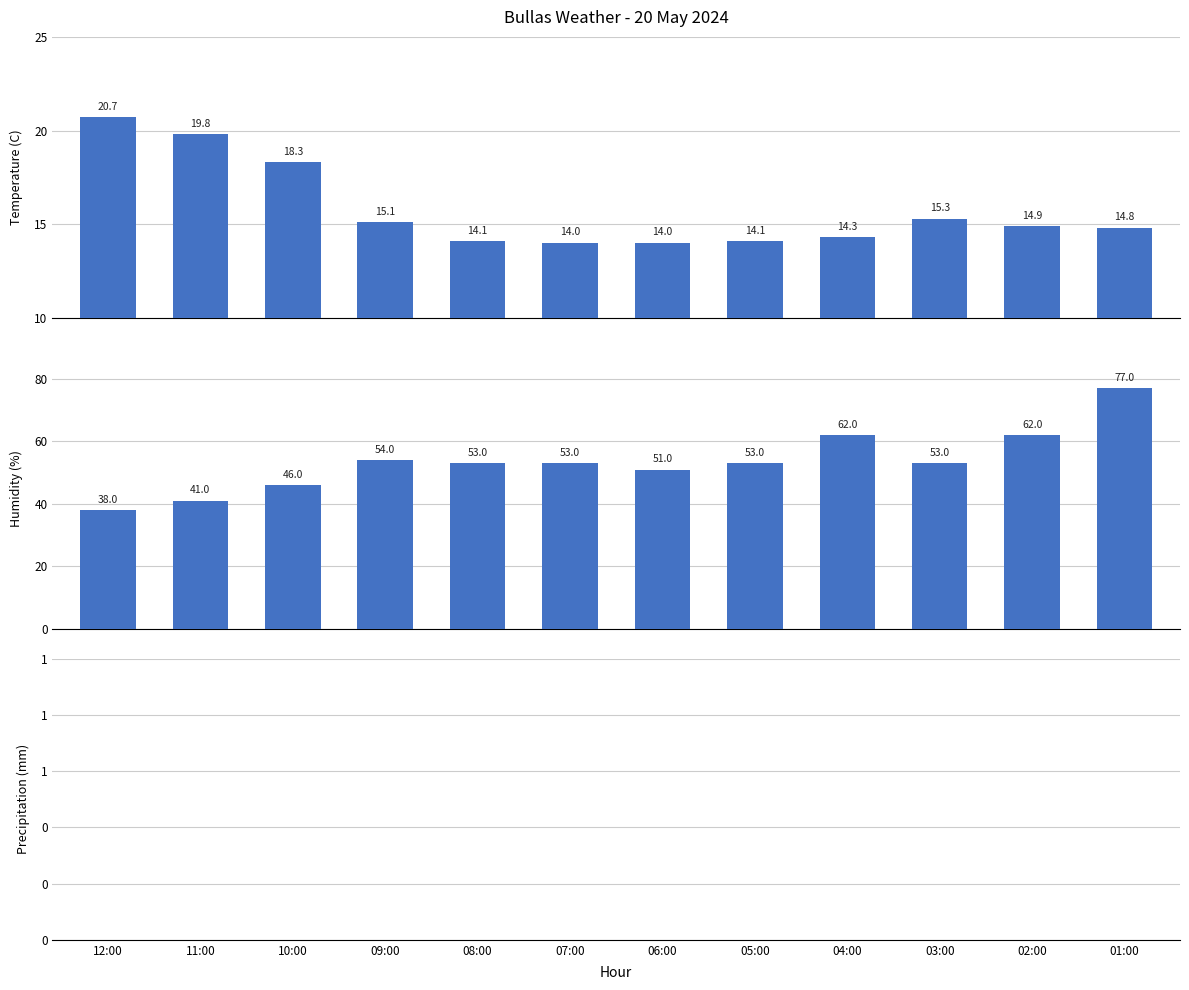

At which category is the sum across all series the highest?

01:00